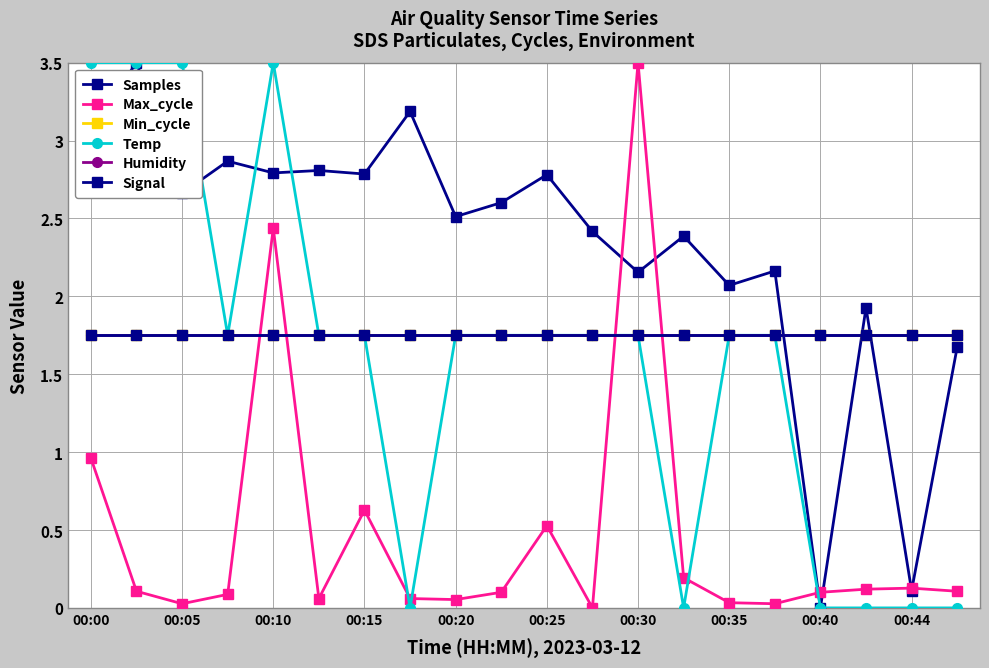

Does the chart have visible grid lines?

Yes